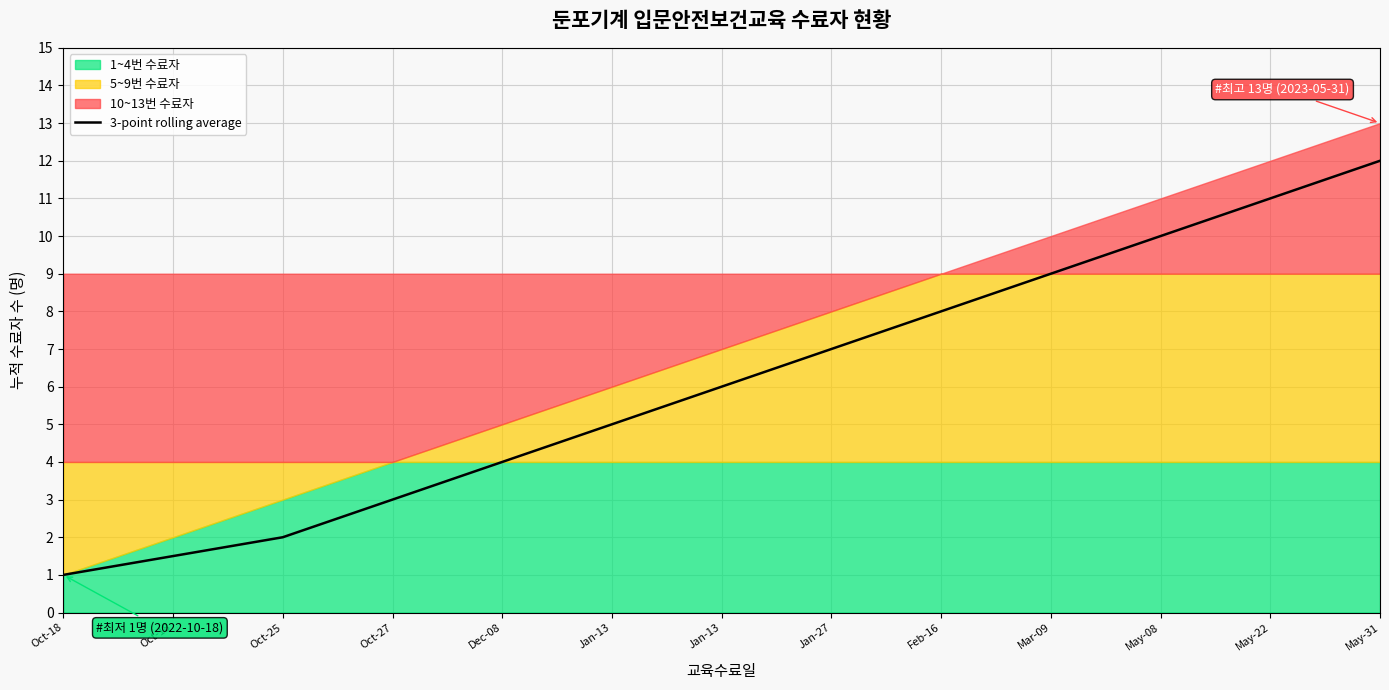

List the labels in order of value, largest first.

May-31, May-22, May-08, Mar-09, Feb-16, Jan-27, Jan-13, Jan-13, Dec-08, Oct-27, Oct-25, Oct-18, Oct-18